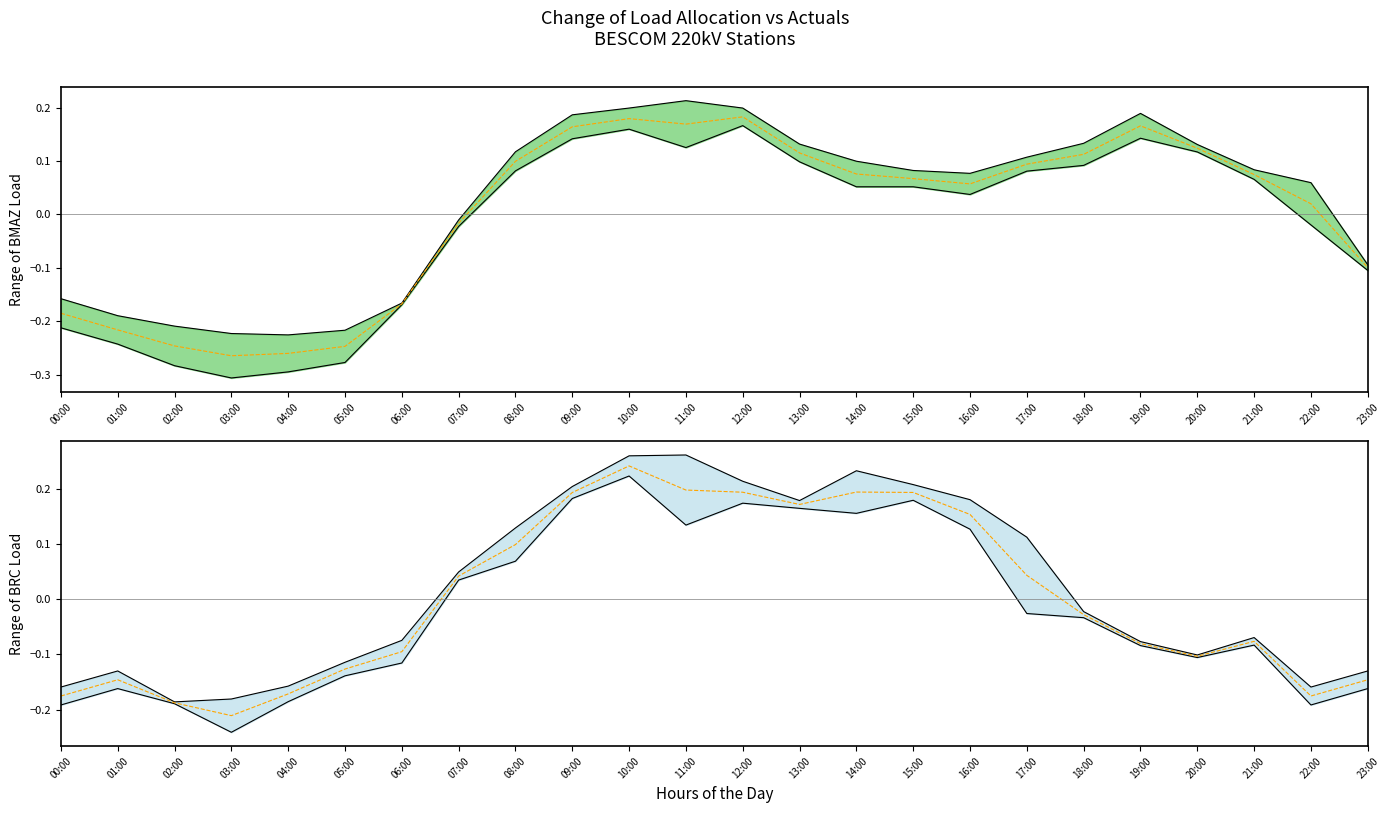

What is the value of the BRC Actuals point at the 16th from the left?

0.2